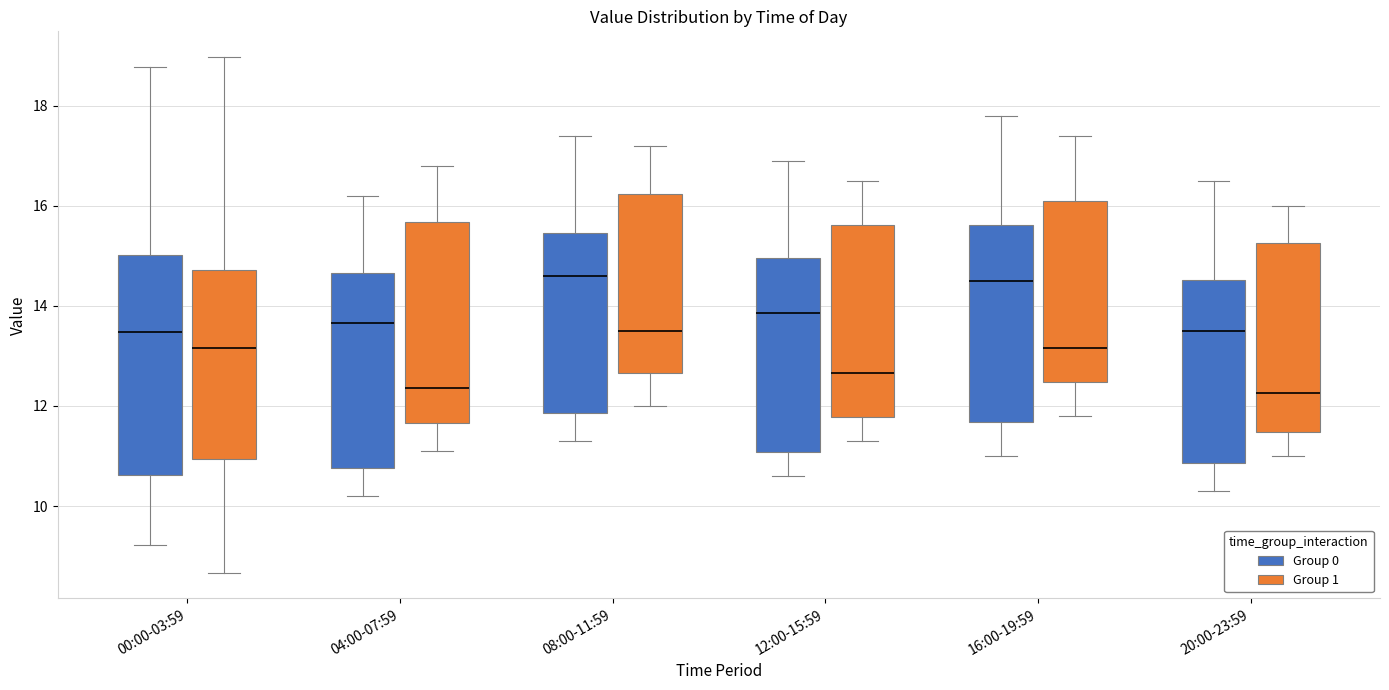

Where does the upper whisker of the box for 16:00-19:59 (Group 1) end on the y-axis? The values are not printed on the chart, so give them approximately, as read against the axis.

17.4